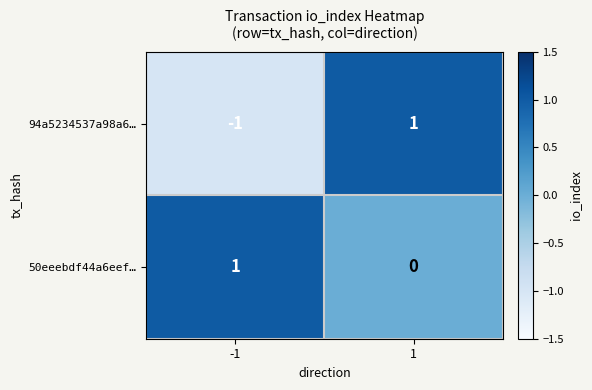

Is the value of 50eeebdf44a6eef… at 1 greater than the value of 94a5234537a98a6… at 1?

No